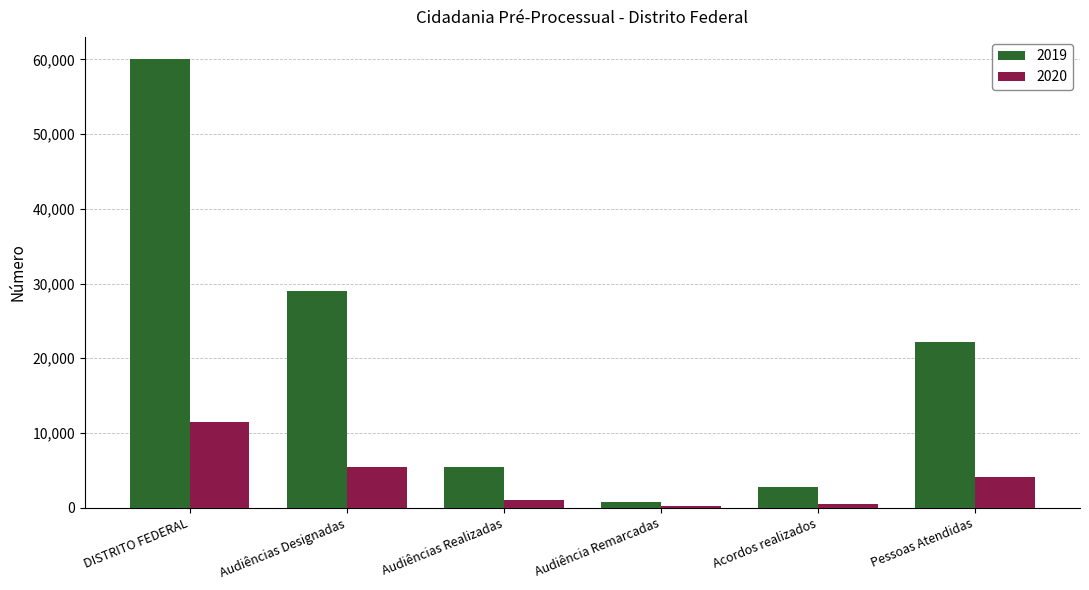

What is the greatest value displayed?

60002